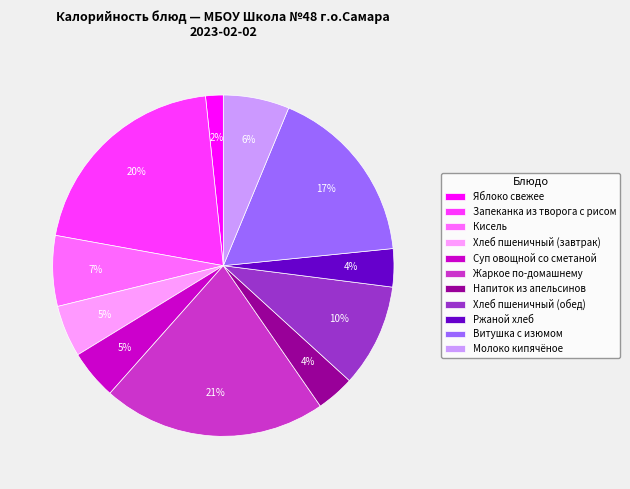

Between Яблоко свежее and Кисель, which is larger?

Кисель